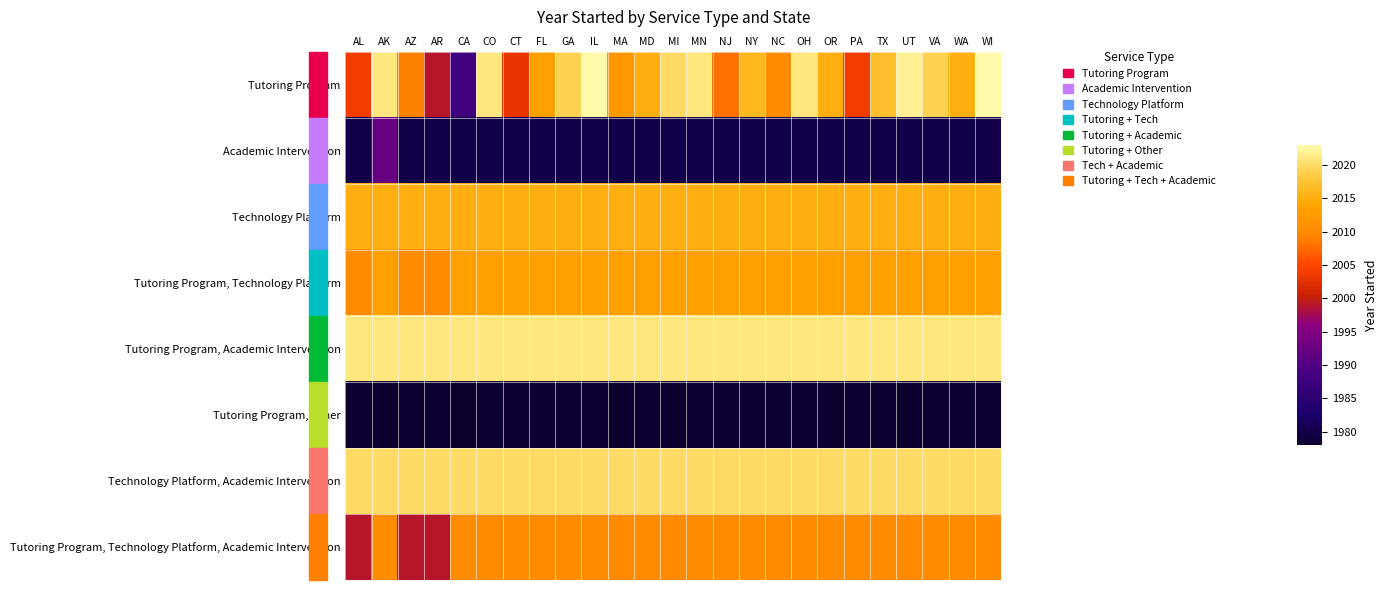

Reading left to right, transcribe all the data shown in this chart.

Tutoring Program: AL=2004	AK=2021	AZ=2009	AR=1999	CA=1988	CO=2021	CT=2003	FL=2013	GA=2019	IL=2023	MA=2012	MD=2015	MI=2020	MN=2021	NJ=2008	NY=2016	NC=2010	OH=2021	OR=2015	PA=2004	TX=2017	UT=2022	VA=2019	WA=2015	WI=2023
Academic Intervention: AL=1980	AK=1992	AZ=1980	AR=1980	CA=1980	CO=1980	CT=1980	FL=1980	GA=1980	IL=1980	MA=1980	MD=1980	MI=1980	MN=1980	NJ=1980	NY=1980	NC=1980	OH=1980	OR=1980	PA=1980	TX=1980	UT=1980	VA=1980	WA=1980	WI=1980
Technology Platform: AL=2015	AK=2015	AZ=2015	AR=2015	CA=2015	CO=2015	CT=2015	FL=2015	GA=2015	IL=2015	MA=2015	MD=2015	MI=2015	MN=2015	NJ=2015	NY=2015	NC=2015	OH=2015	OR=2015	PA=2015	TX=2015	UT=2015	VA=2015	WA=2015	WI=2015
Tutoring Program, Technology Platform: AL=2010	AK=2013	AZ=2010	AR=2010	CA=2013	CO=2013	CT=2013	FL=2013	GA=2013	IL=2013	MA=2013	MD=2013	MI=2013	MN=2013	NJ=2013	NY=2013	NC=2013	OH=2013	OR=2013	PA=2013	TX=2013	UT=2013	VA=2013	WA=2013	WI=2013
Tutoring Program, Academic Intervention: AL=2021	AK=2021	AZ=2021	AR=2021	CA=2021	CO=2021	CT=2021	FL=2021	GA=2021	IL=2021	MA=2021	MD=2021	MI=2021	MN=2021	NJ=2021	NY=2021	NC=2021	OH=2021	OR=2021	PA=2021	TX=2021	UT=2021	VA=2021	WA=2021	WI=2021
Tutoring Program, Other: AL=1978	AK=1978	AZ=1978	AR=1978	CA=1978	CO=1978	CT=1978	FL=1978	GA=1978	IL=1978	MA=1978	MD=1978	MI=1978	MN=1978	NJ=1978	NY=1978	NC=1978	OH=1978	OR=1978	PA=1978	TX=1978	UT=1978	VA=1978	WA=1978	WI=1978
Technology Platform, Academic Intervention: AL=2020	AK=2020	AZ=2020	AR=2020	CA=2020	CO=2020	CT=2020	FL=2020	GA=2020	IL=2020	MA=2020	MD=2020	MI=2020	MN=2020	NJ=2020	NY=2020	NC=2020	OH=2020	OR=2020	PA=2020	TX=2020	UT=2020	VA=2020	WA=2020	WI=2020
Tutoring Program, Technology Platform, Academic Intervention: AL=1999	AK=2010	AZ=1999	AR=1999	CA=2010	CO=2010	CT=2010	FL=2010	GA=2010	IL=2010	MA=2010	MD=2010	MI=2010	MN=2010	NJ=2010	NY=2010	NC=2010	OH=2010	OR=2010	PA=2010	TX=2010	UT=2010	VA=2010	WA=2010	WI=2010